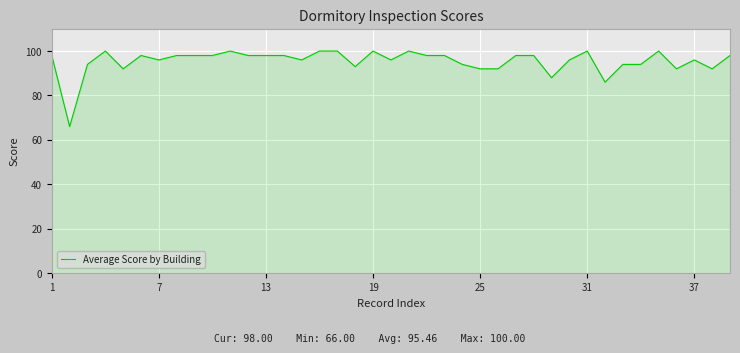

What is the maximum value shown in the chart?

100